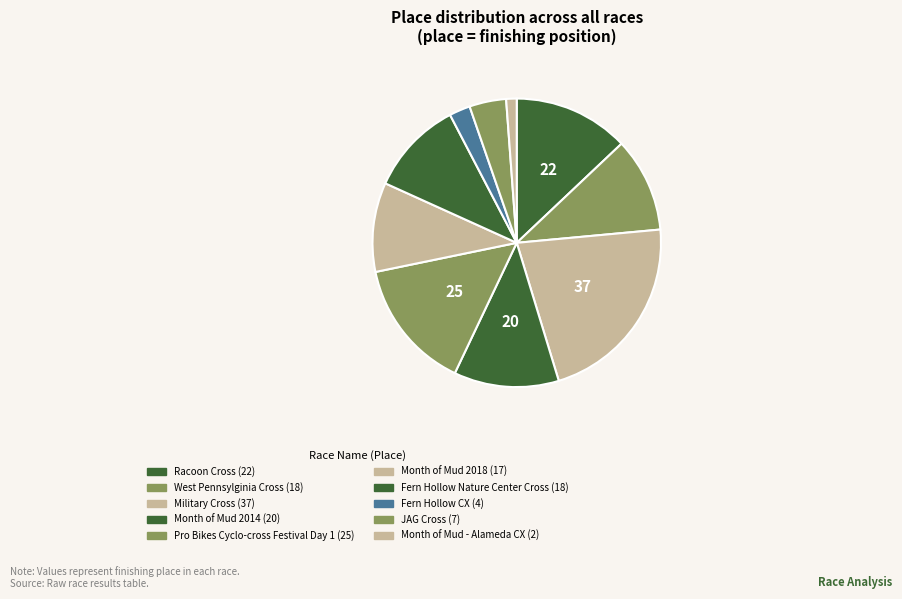

To the nearest percent, what is the difference between the largest and smallest slice percentages?

21%